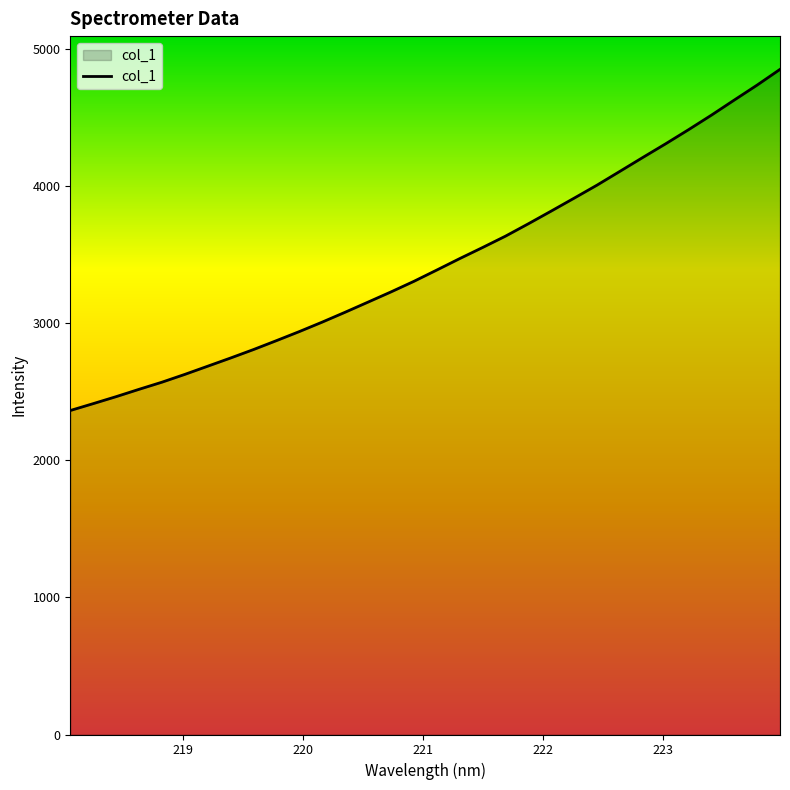

What is the smallest value displayed?

2364.2